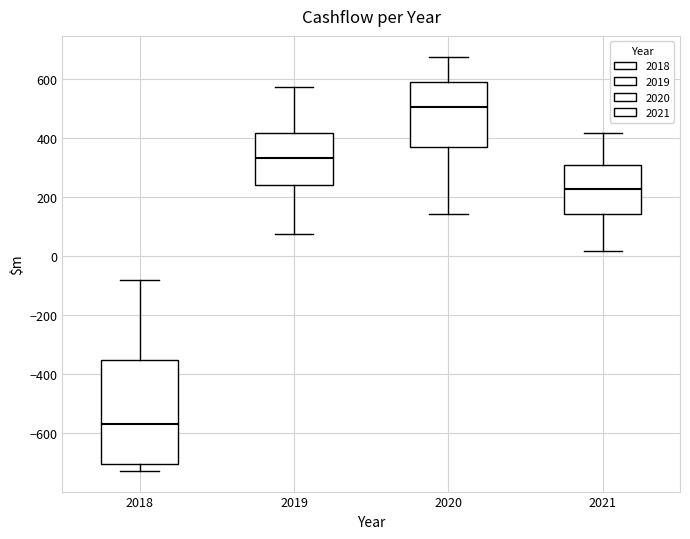

Reading left to right, read every box against the y-axis: the position of its median line, the range the box covers, and the ends of its whiskers. The values are not printed on the chart, so give them approximately, as read against the axis.

2018: median -560, box -700 to -360, whiskers -720 to -80
2019: median 340, box 240 to 420, whiskers 80 to 580
2020: median 500, box 360 to 600, whiskers 140 to 680
2021: median 220, box 140 to 300, whiskers 20 to 420